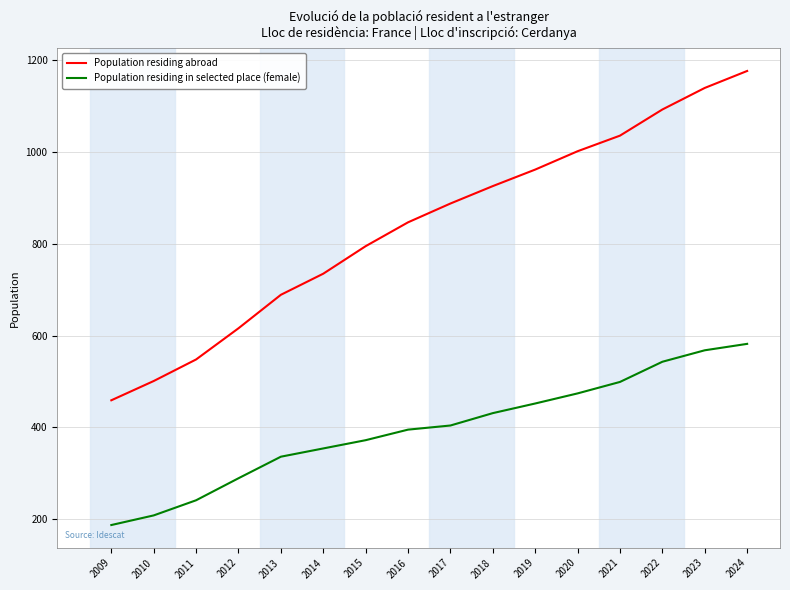

Is it true that Population residing abroad equals 239 at 2017?

False